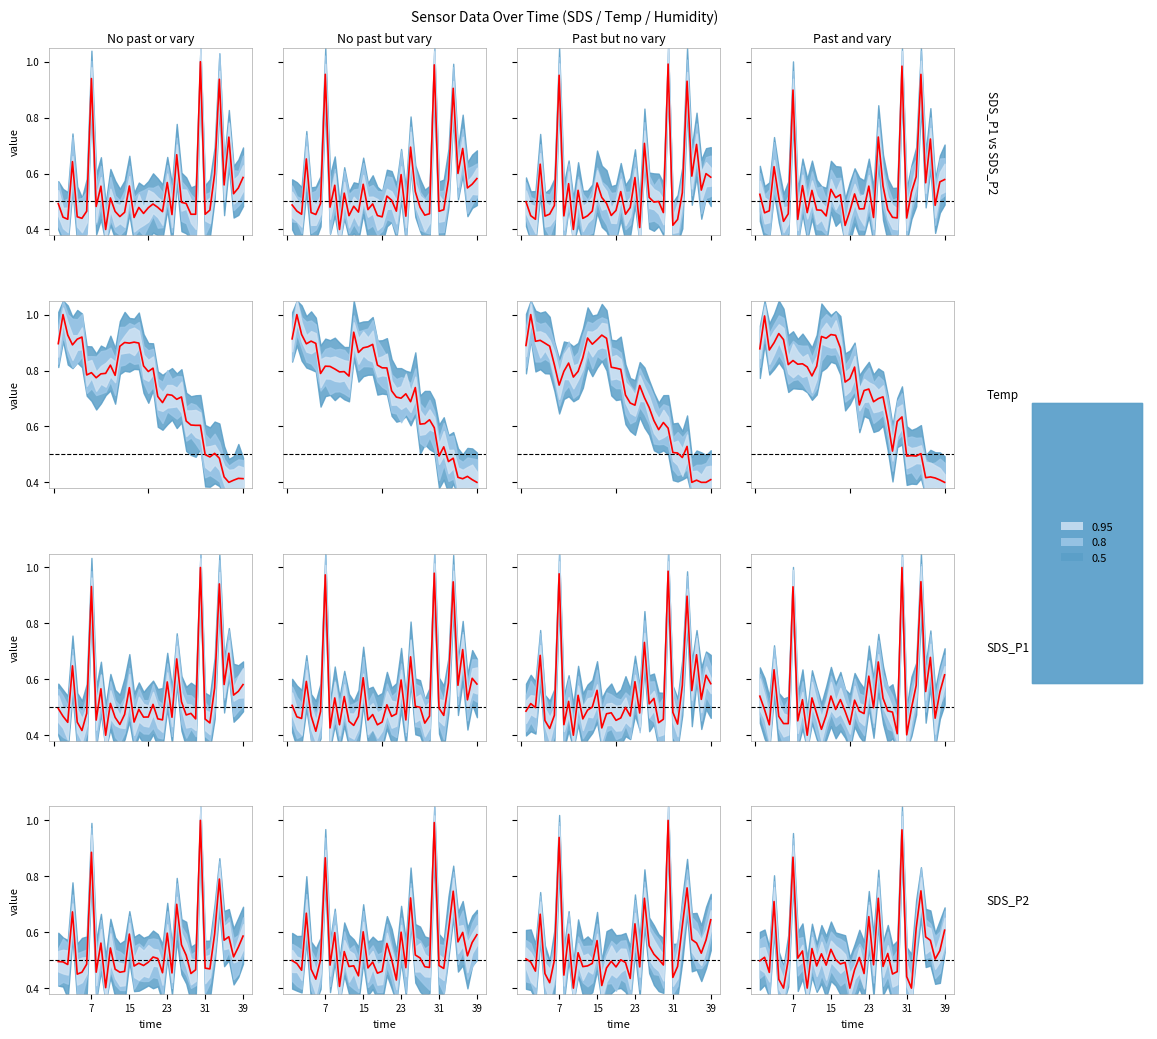

Which has a higher value, 29 or 36?

36